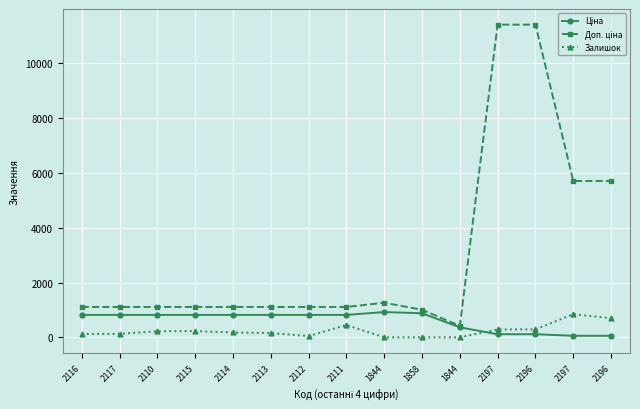

How many distinct data groups are displayed?

3